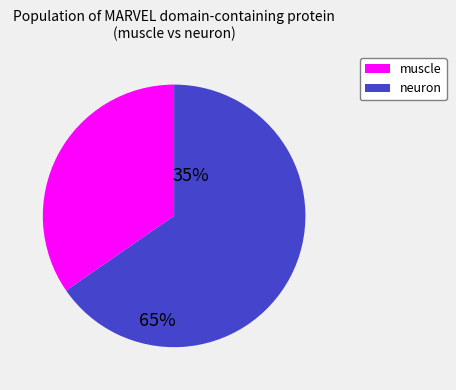

Is there any slice that represents more than half of the pie?

Yes